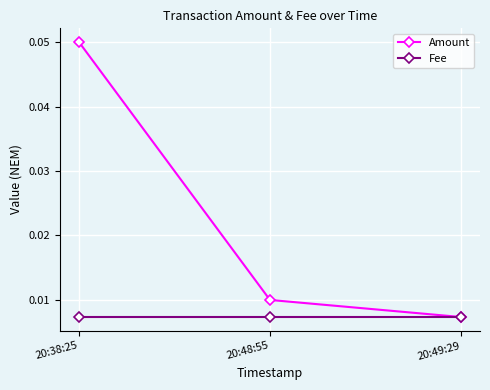

Where is Amount nearest to the value 0?

20:49:29